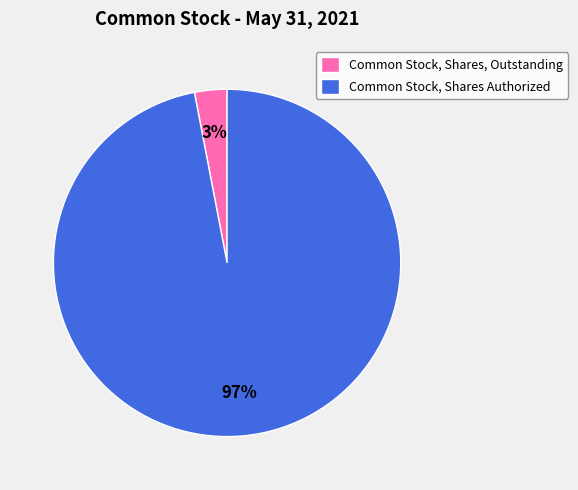

Is the sum of Common Stock, Shares, Outstanding and Common Stock, Shares Authorized greater than half?

Yes